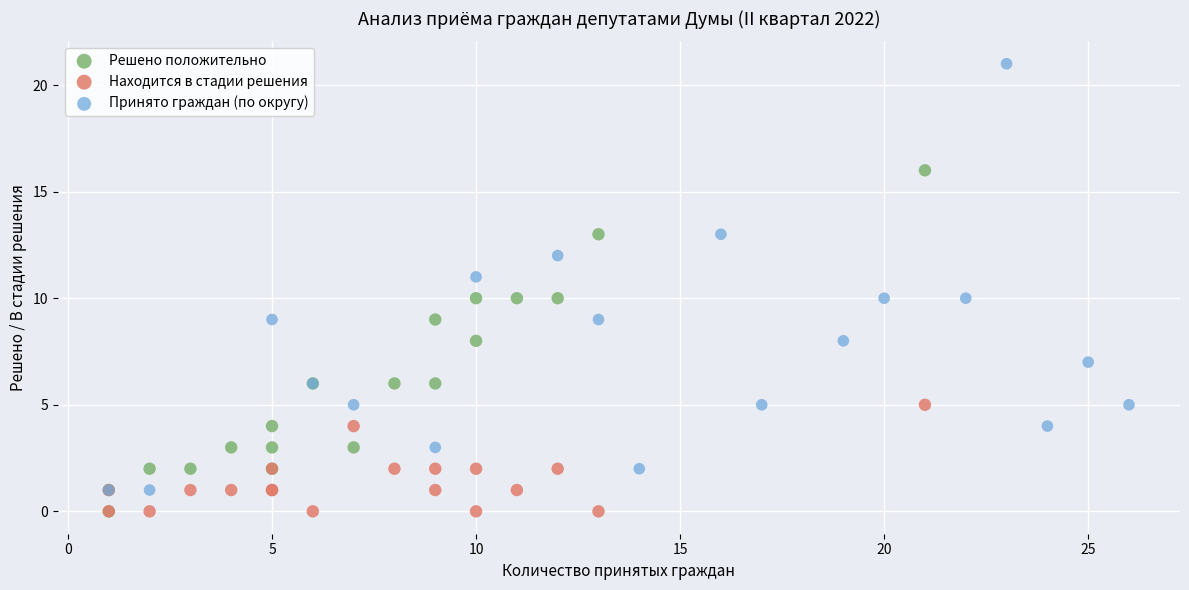

Which series contains the highest Y value?

Принято граждан (по округу)